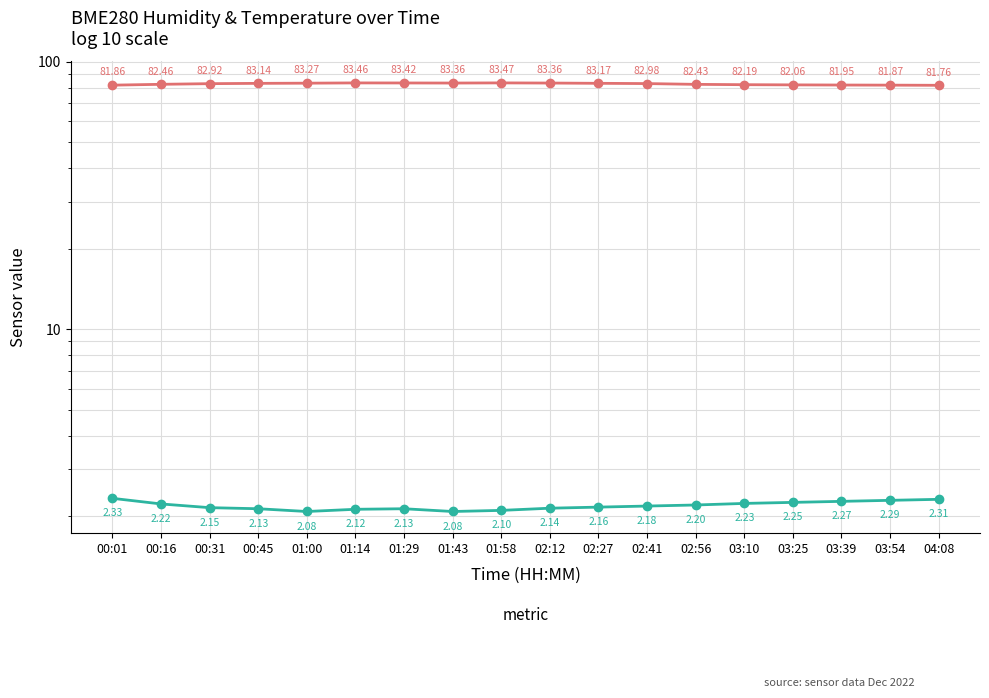

Which category has the lowest value in the BME280_temperature series?

01:00